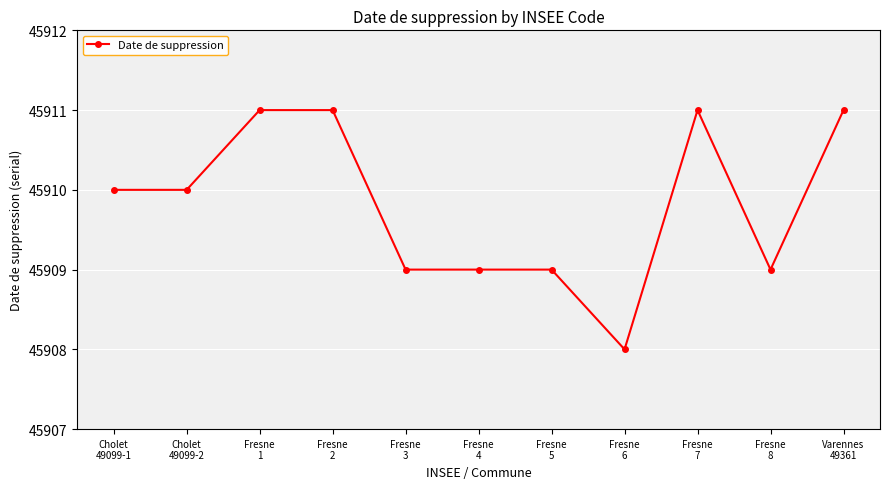

Count the values in the range 45909 to 45911.

10